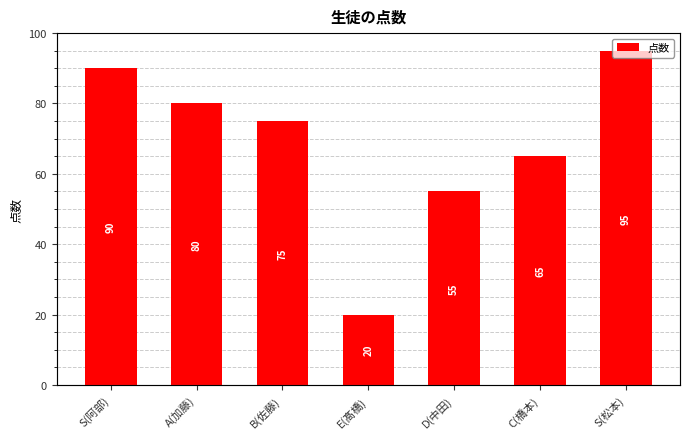

What is the greatest value displayed?

95